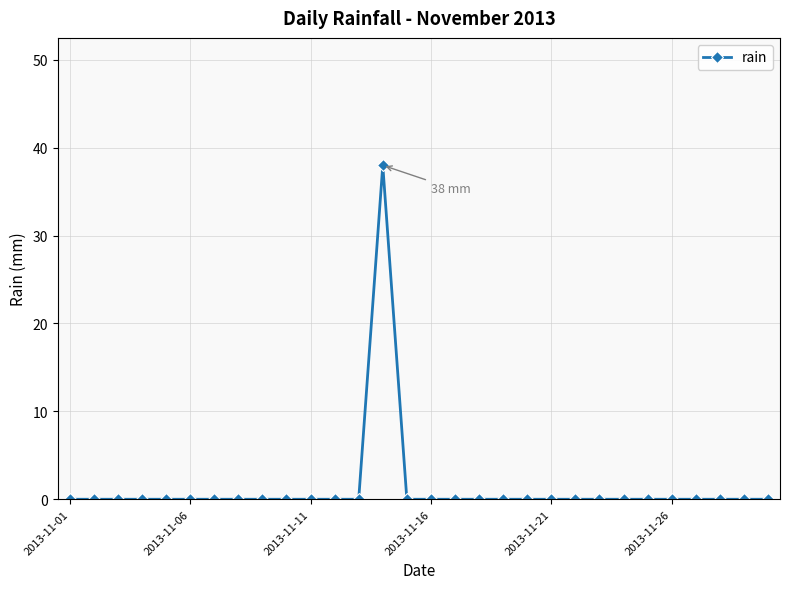

How many lines are shown in the chart?

1